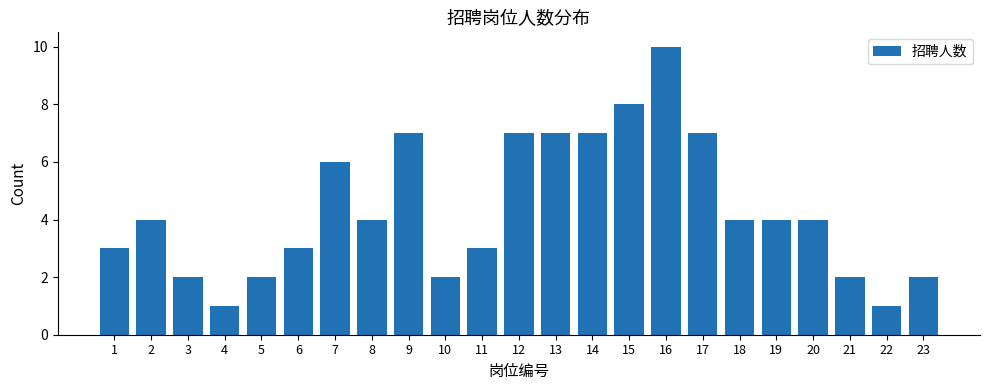

Reading left to right, transcribe all the data shown in this chart.

1=3	2=4	3=2	4=1	5=2	6=3	7=6	8=4	9=7	10=2	11=3	12=7	13=7	14=7	15=8	16=10	17=7	18=4	19=4	20=4	21=2	22=1	23=2